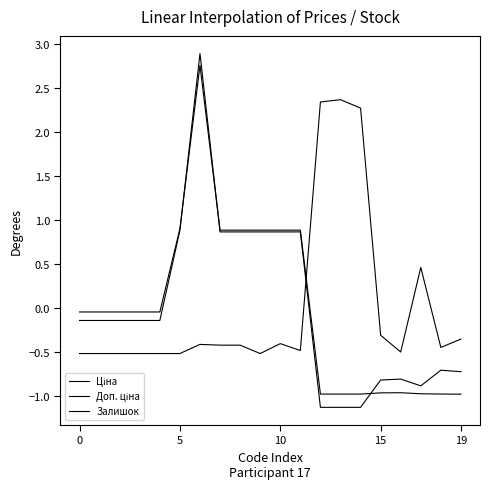

How many distinct data groups are displayed?

3